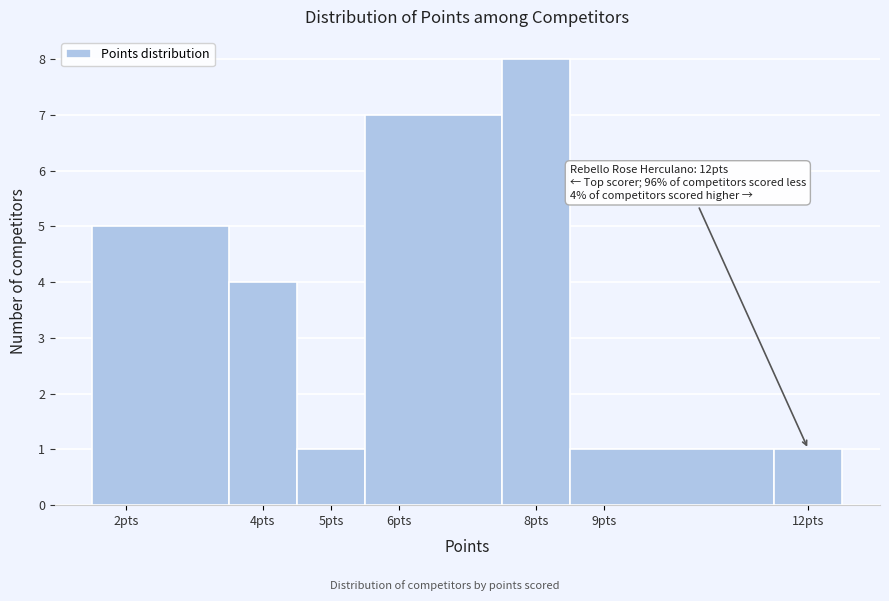

Over which range of the x-axis is the bar tallest?

7.5 to 8.5